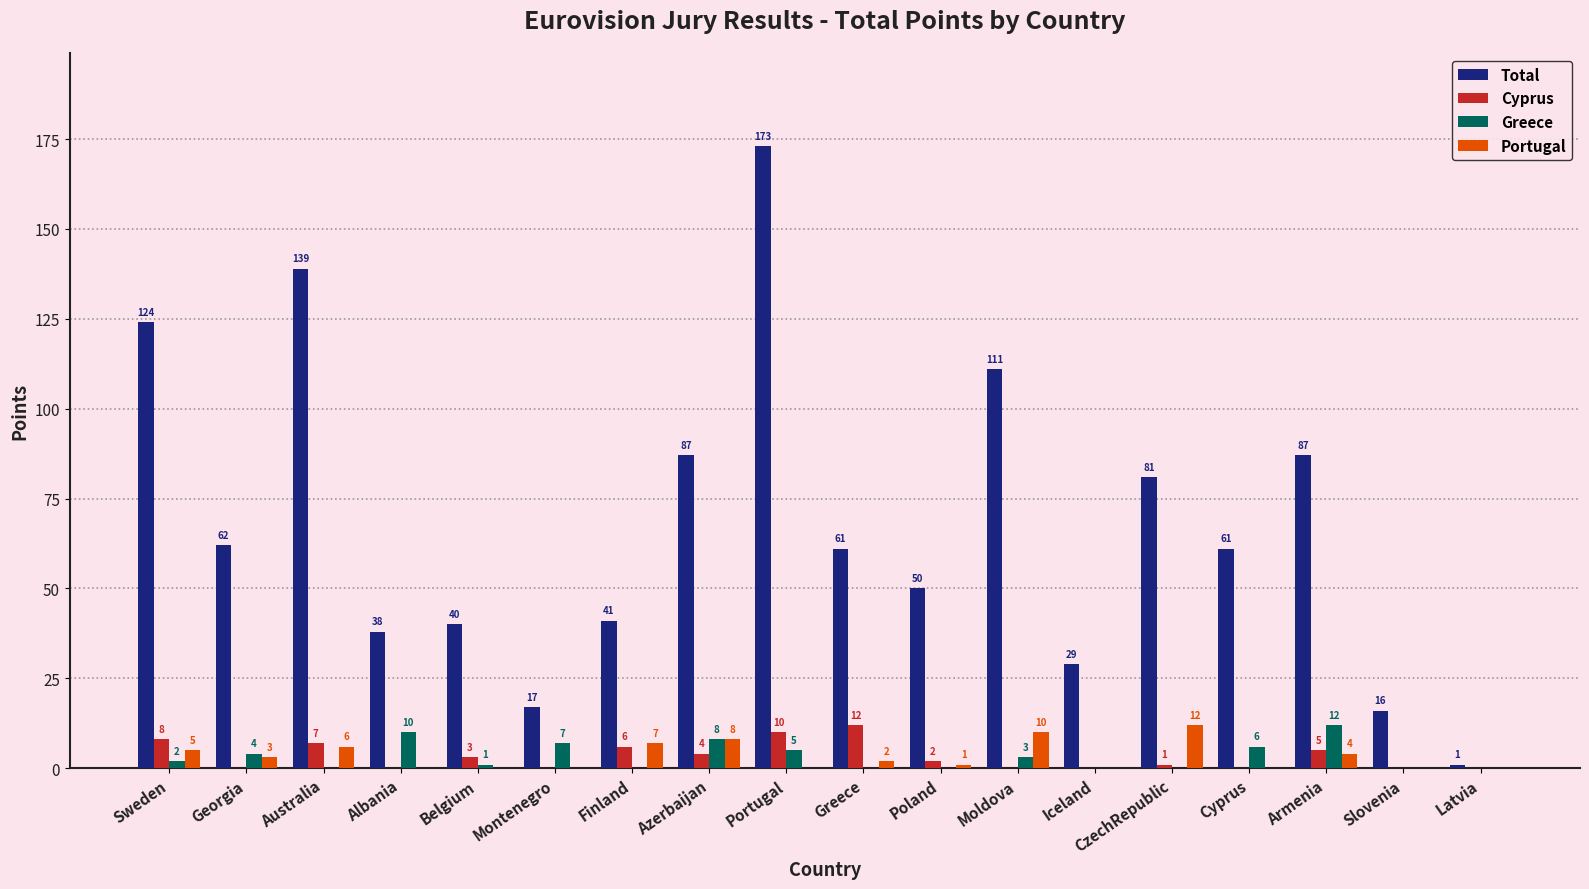

What is the total value across all series at Armenia?

108